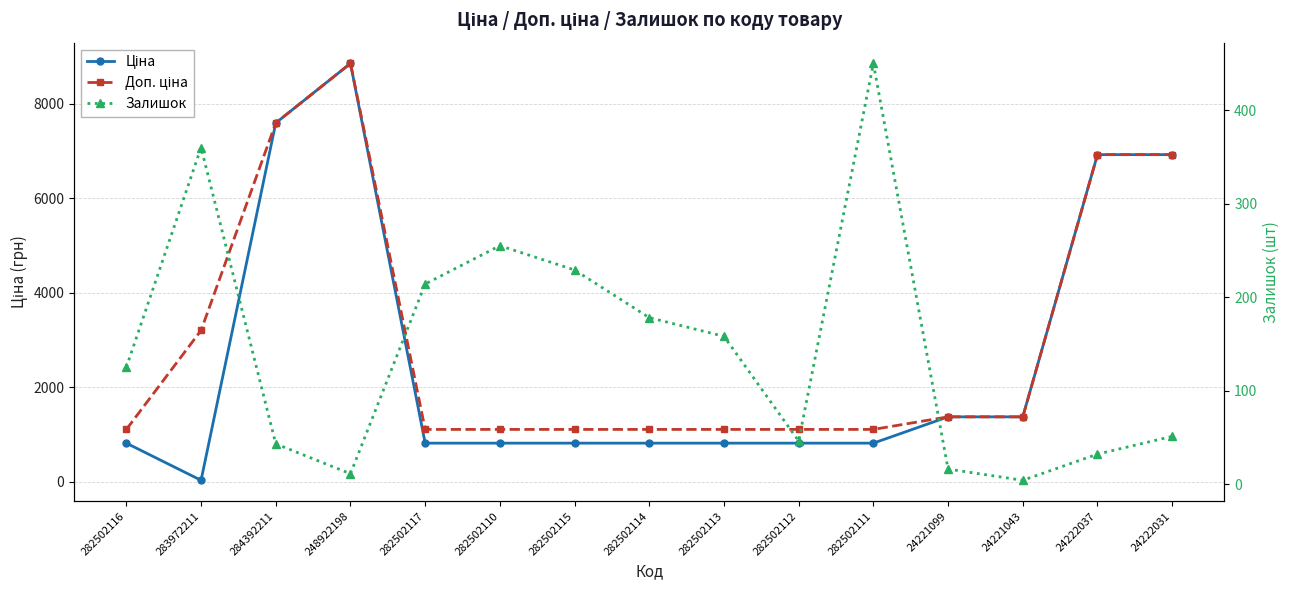

Rank the series at 282502116 from lowest to highest value.

Залишок, Ціна, Доп. ціна